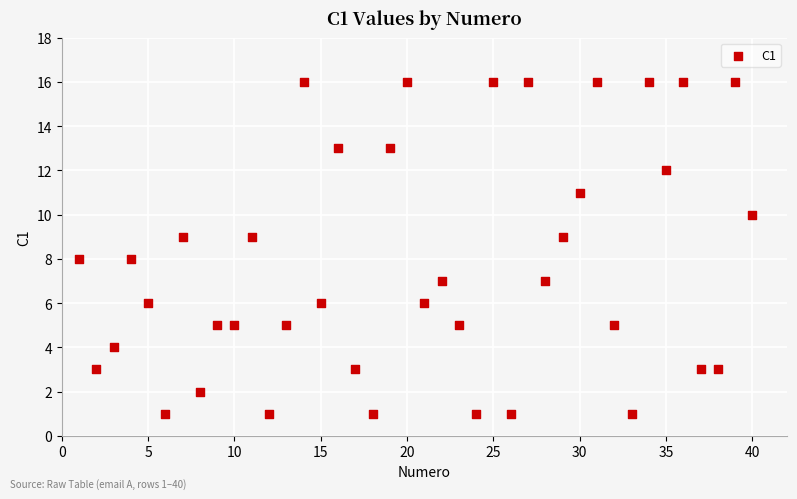

What is the range of X values (max minus min)?

39